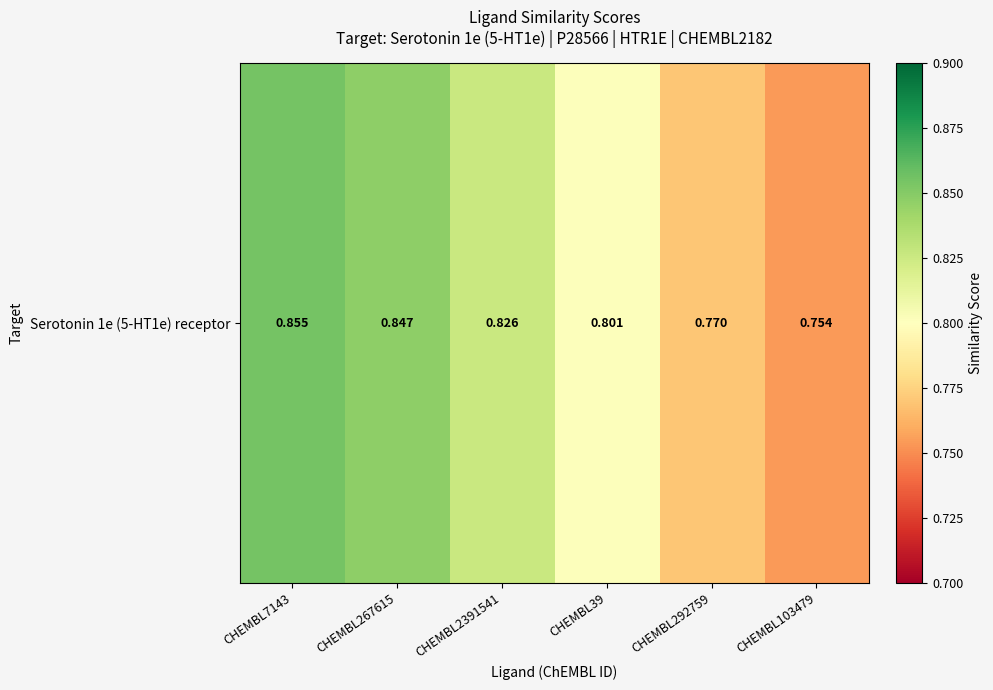

Reading left to right, list all the values displayed in this chart.

CHEMBL7143=0.9	CHEMBL267615=0.8	CHEMBL2391541=0.8	CHEMBL39=0.8	CHEMBL292759=0.8	CHEMBL103479=0.8